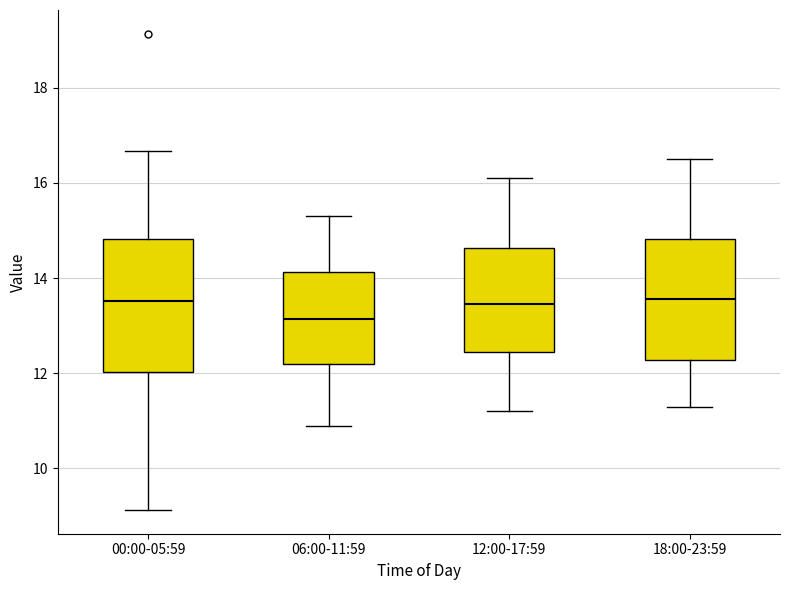

Reading left to right, transcribe this box plot: for each box, give where its median line is, the range the box spans, and where its two whiskers end, as read against the y-axis. The values are not printed on the chart, so give them approximately, as read against the axis.

00:00-05:59: median 13.6, box 12.0 to 14.8, whiskers 9.2 to 16.6
06:00-11:59: median 13.2, box 12.2 to 14.2, whiskers 11.0 to 15.4
12:00-17:59: median 13.4, box 12.4 to 14.6, whiskers 11.2 to 16.2
18:00-23:59: median 13.6, box 12.2 to 14.8, whiskers 11.4 to 16.6